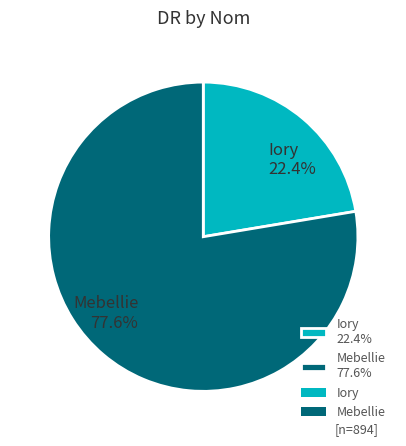

To the nearest percent, what portion does Mebellie represent?

78%